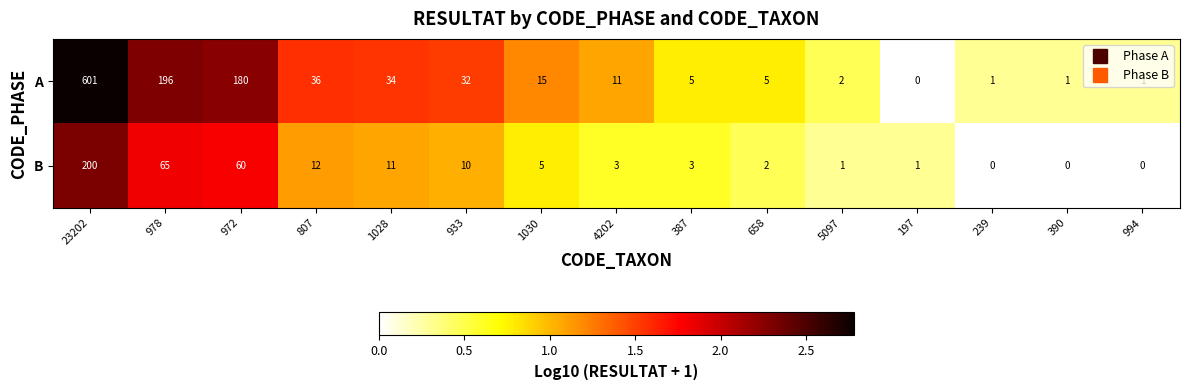

At which label is B closest to 100?

978